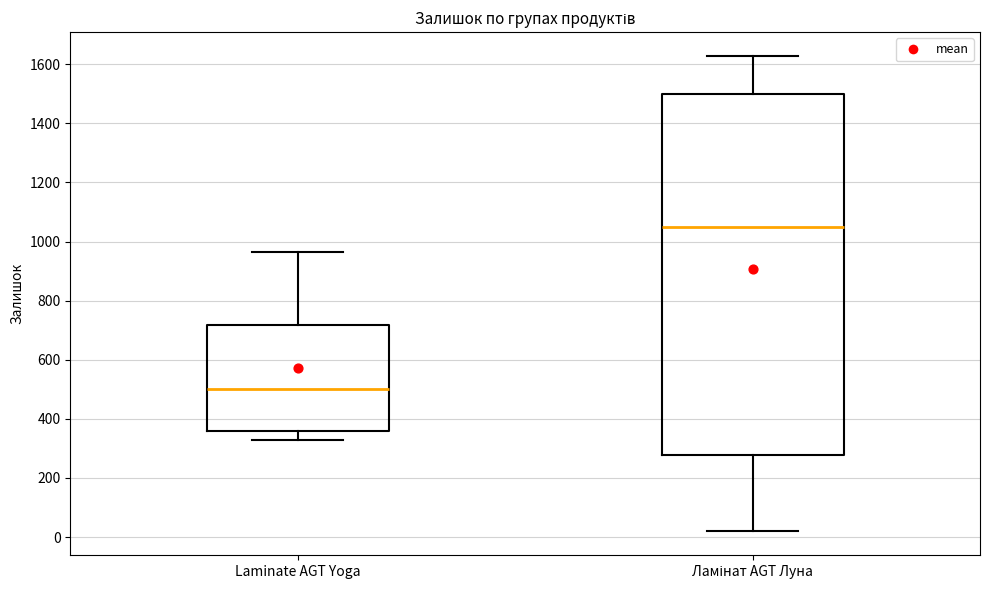

Which box has the lowest median line?

Laminate AGT Yoga